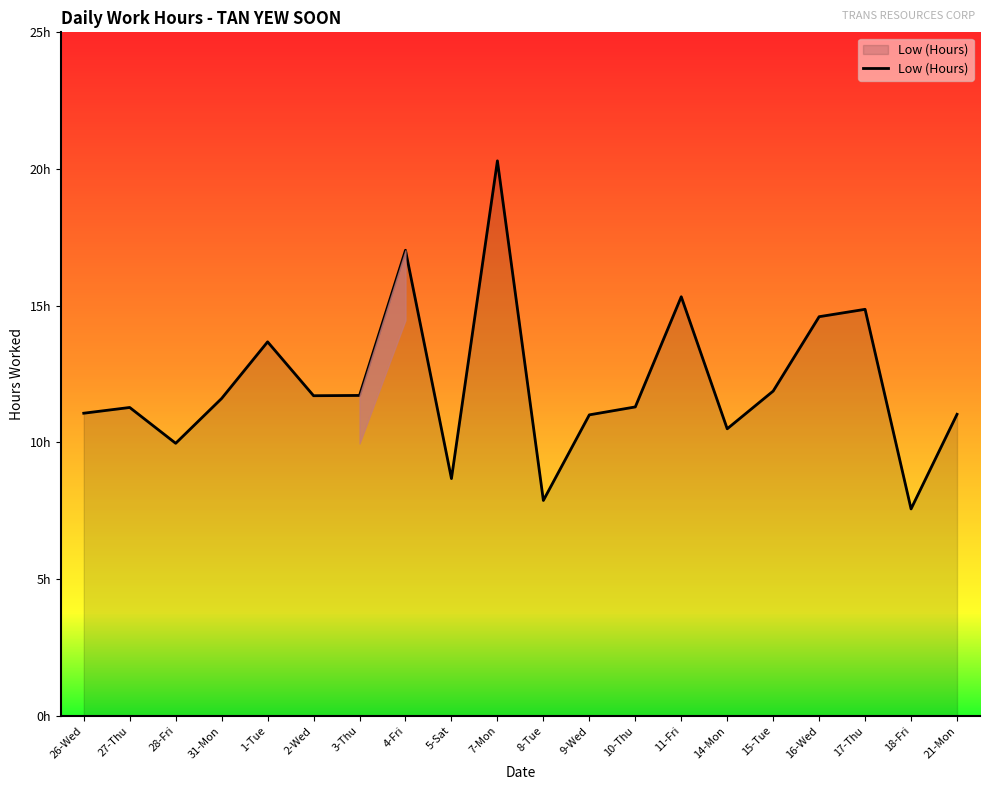

Read the value at 16-Wed.

14.6